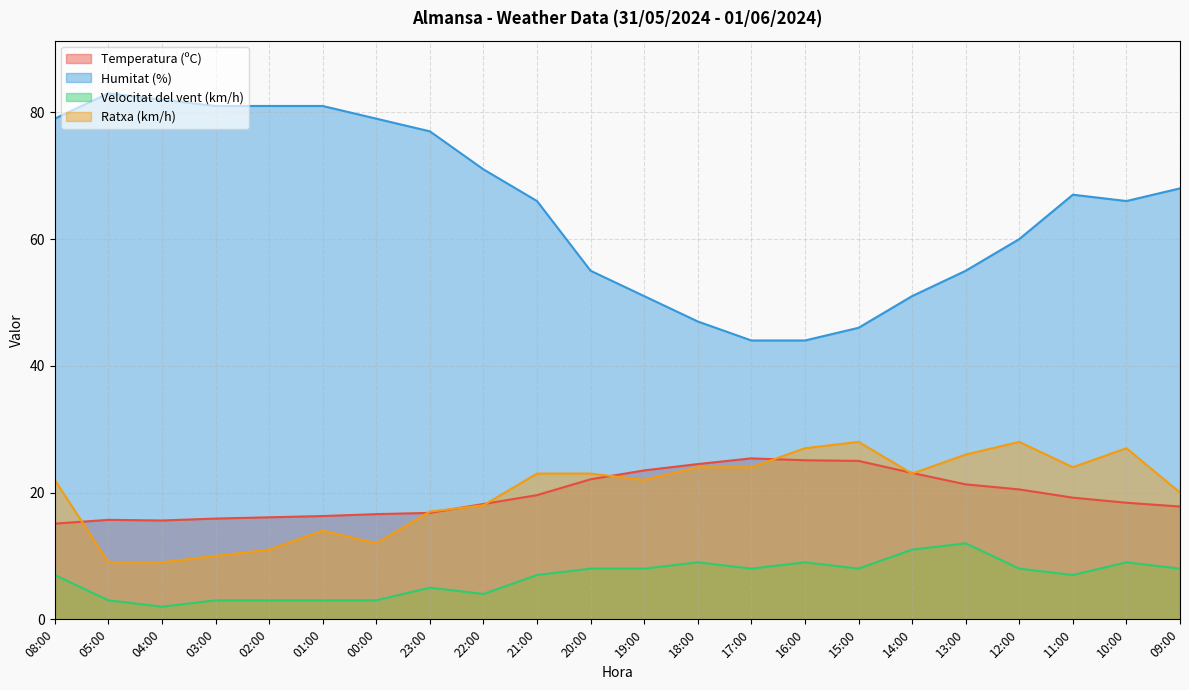

How many values in the Humitat (%) series exceed 67?

10